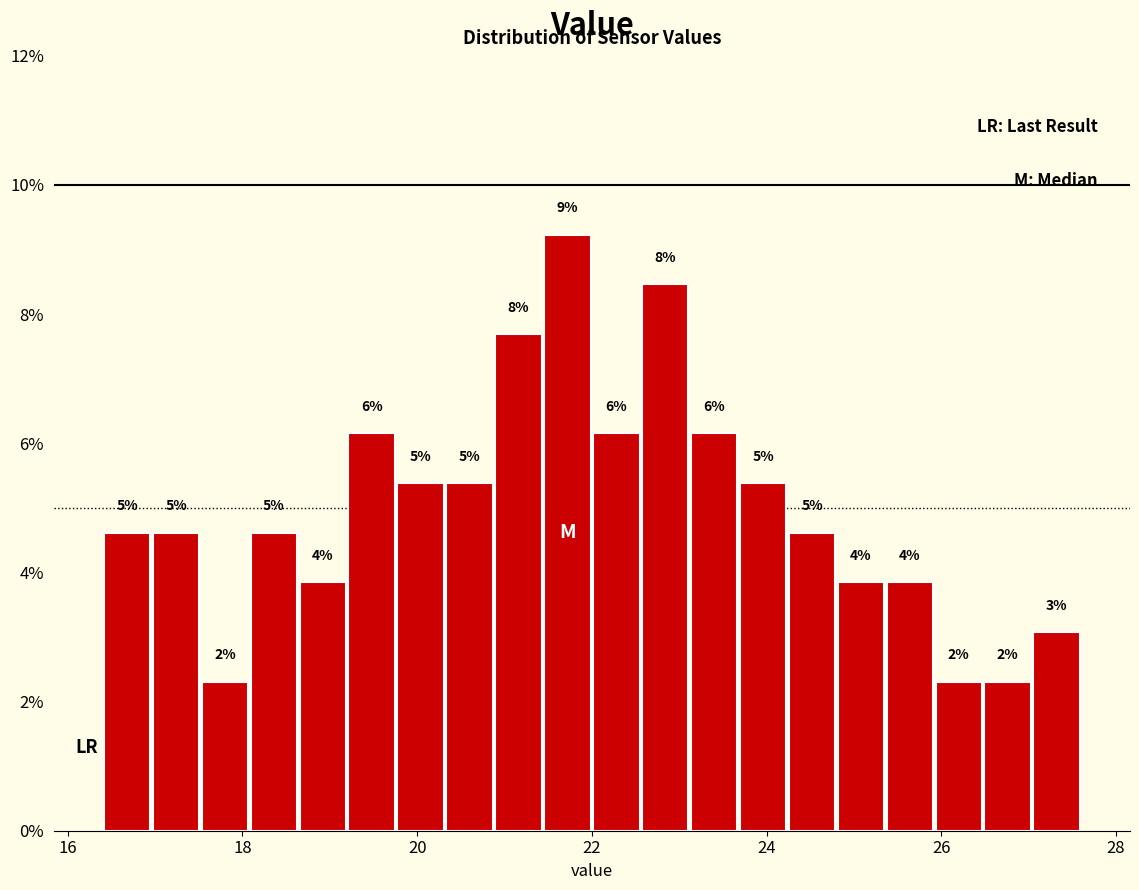

Around what value on the x-axis is the tallest bar? Give the approximate position of its centre, as read against the axis.

21.8